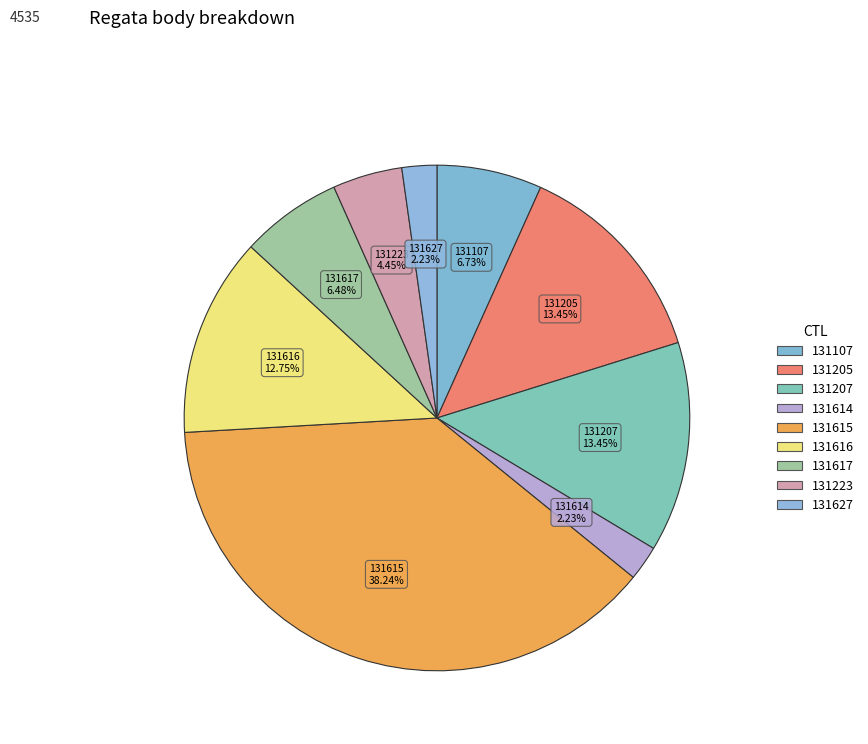

How many slices are in this pie chart?

9